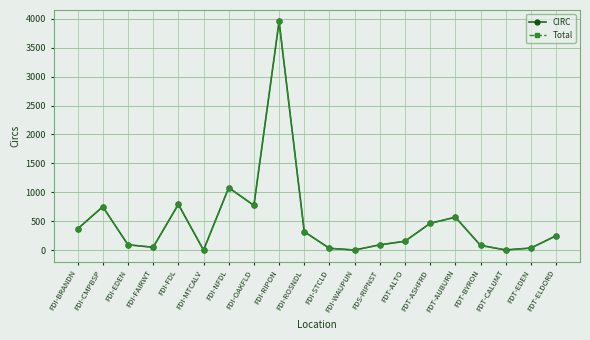

Which category has the highest value across all series?

FDI-RIPON